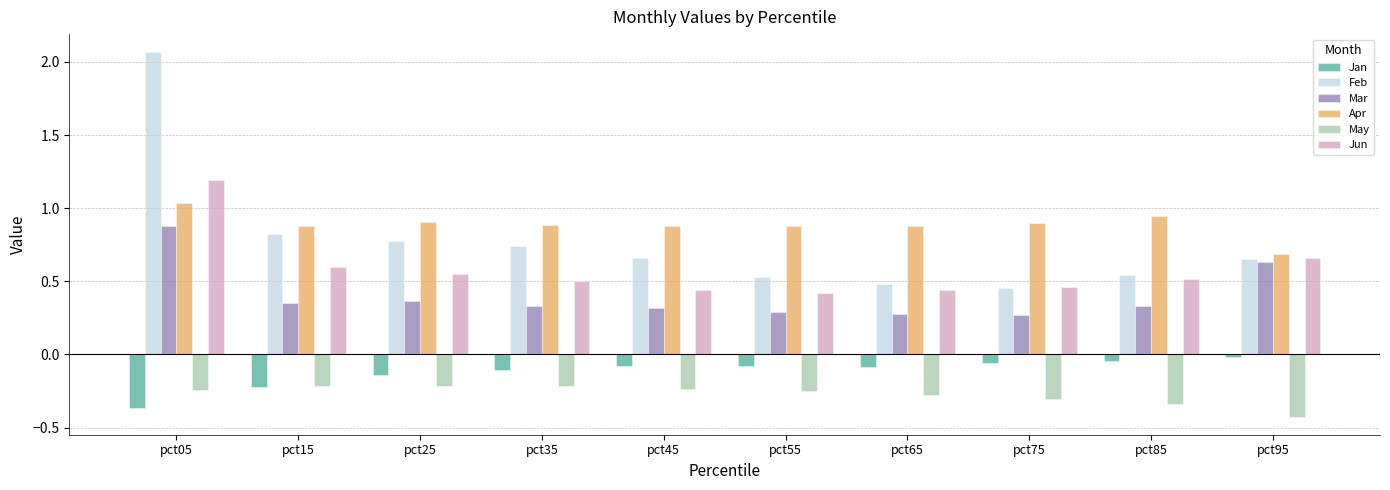

The Feb series shows 0.3 at pct85. True or false?

False